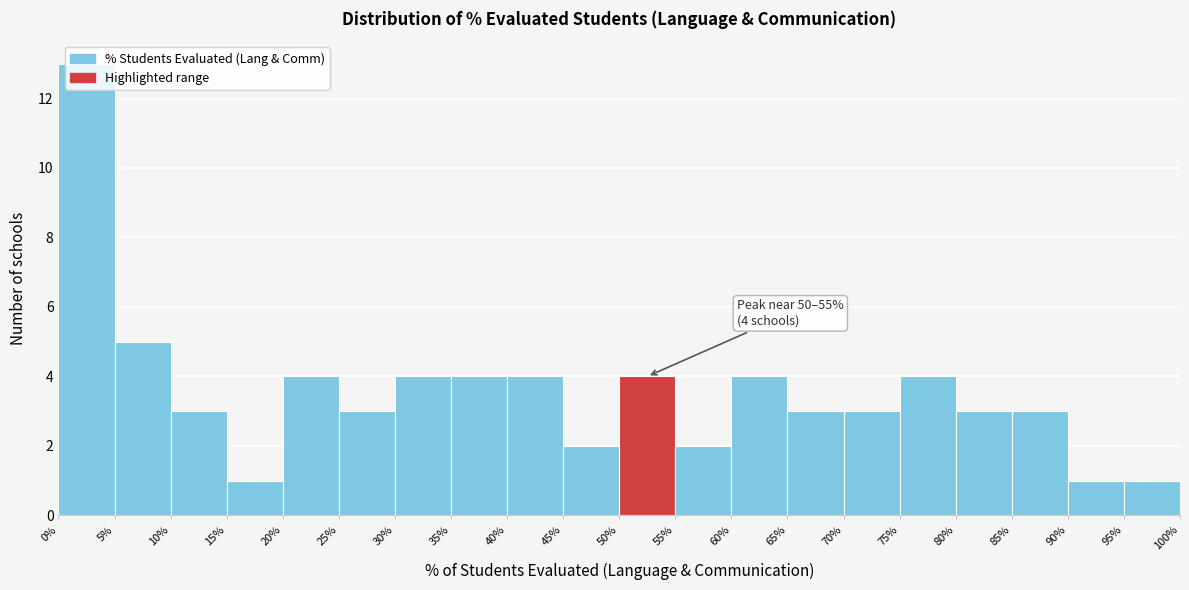

Over which range of the x-axis is the bar tallest?

0% to 5%